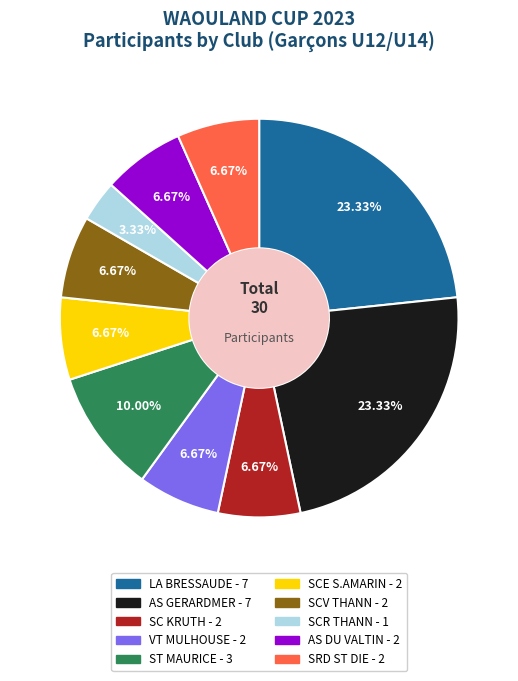

Is SRD ST DIE the majority of the pie?

No